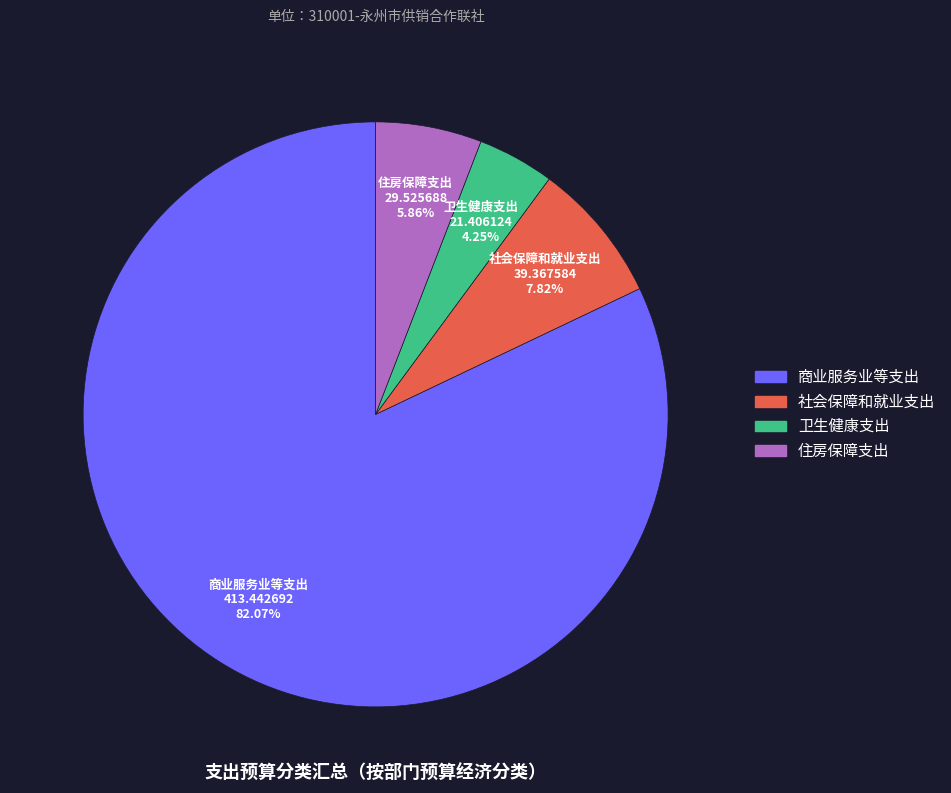

True or false: 卫生健康支出 accounts for 4% of the total.

True